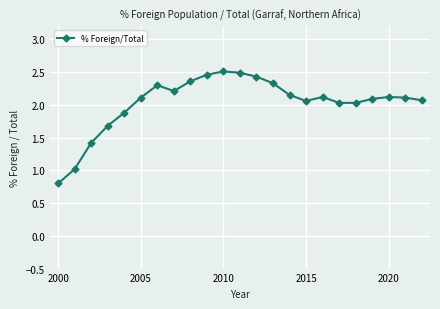

True or false: the data has more than 2 interior local peaks.

True